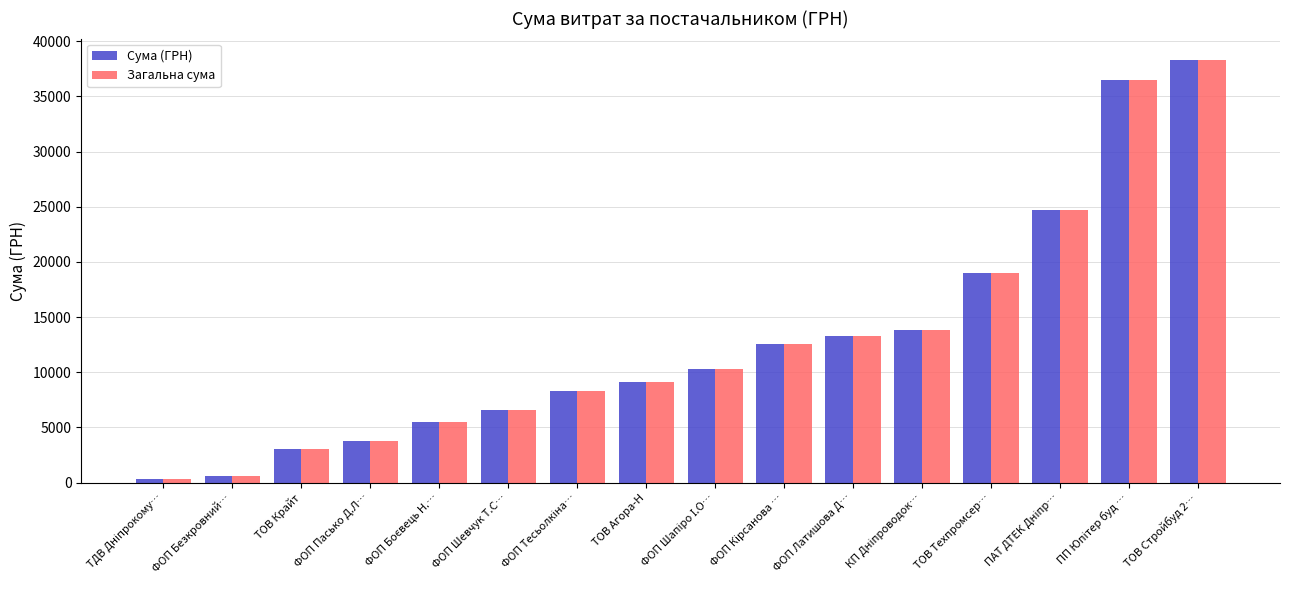

What is the difference between the Сума (ГРН) values at ФОП Шевчук Т.С… and ФОП Пасько Д.Л…?

2805.6